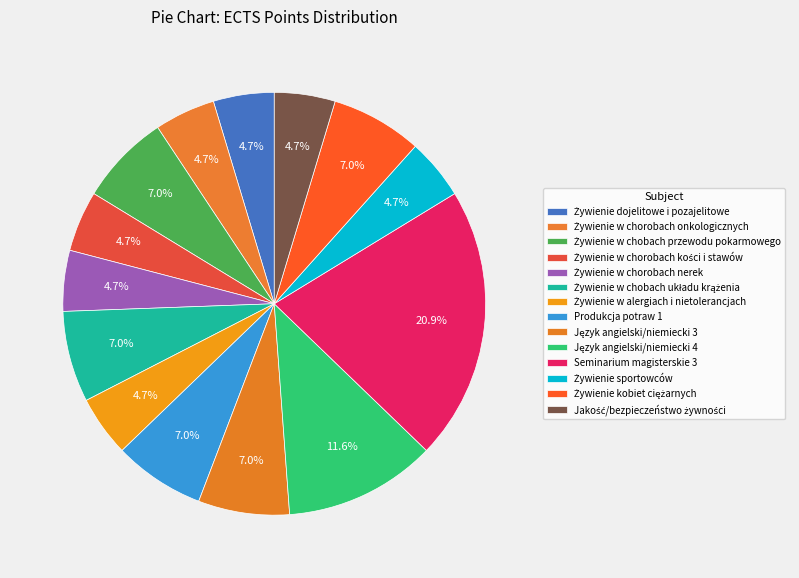

To the nearest percent, what percentage of the pie is Seminarium magisterskie 3?

21%